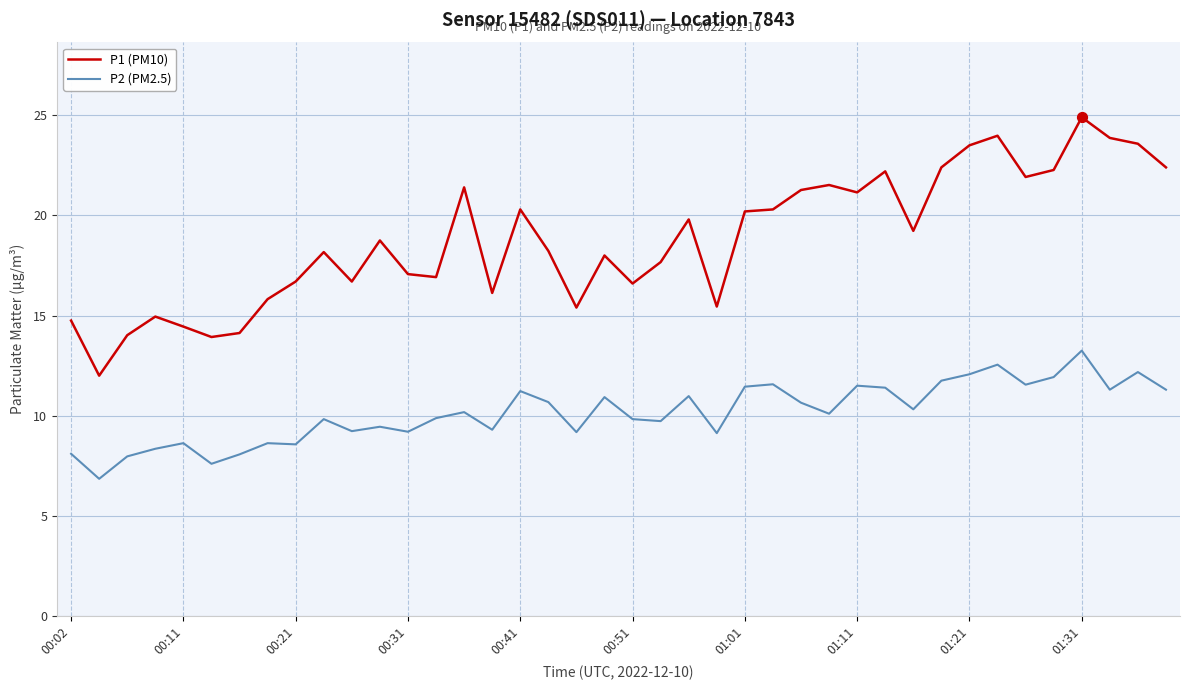

Rank the series by their maximum value, from lowest to highest.

P2 (PM2.5), P1 (PM10)